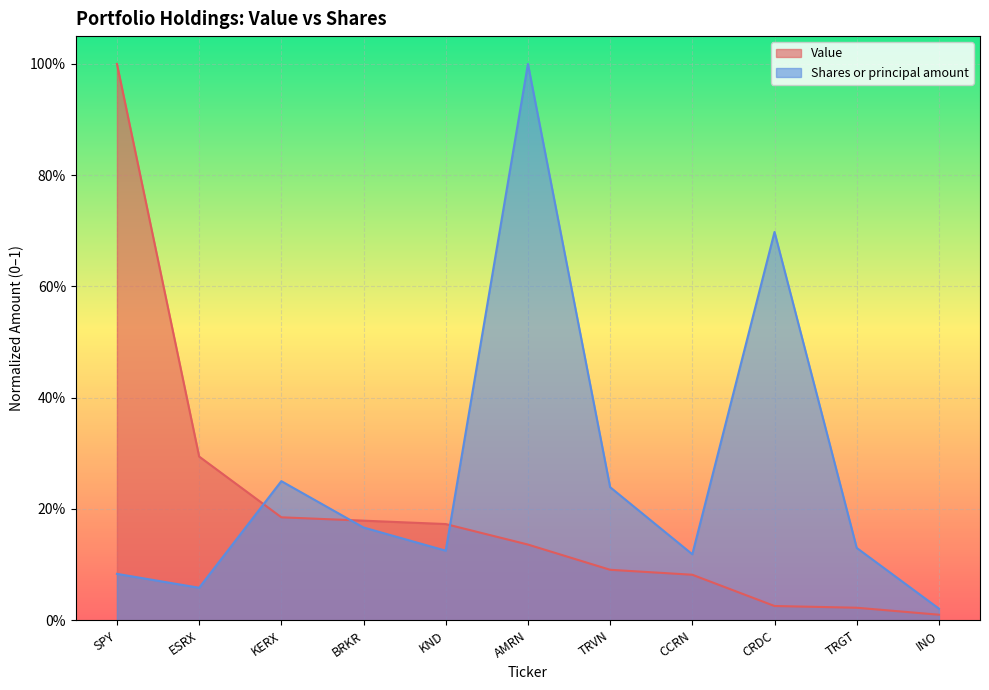

Is the value of Shares or principal amount at CRDC greater than the value of Value at BRKR?

Yes